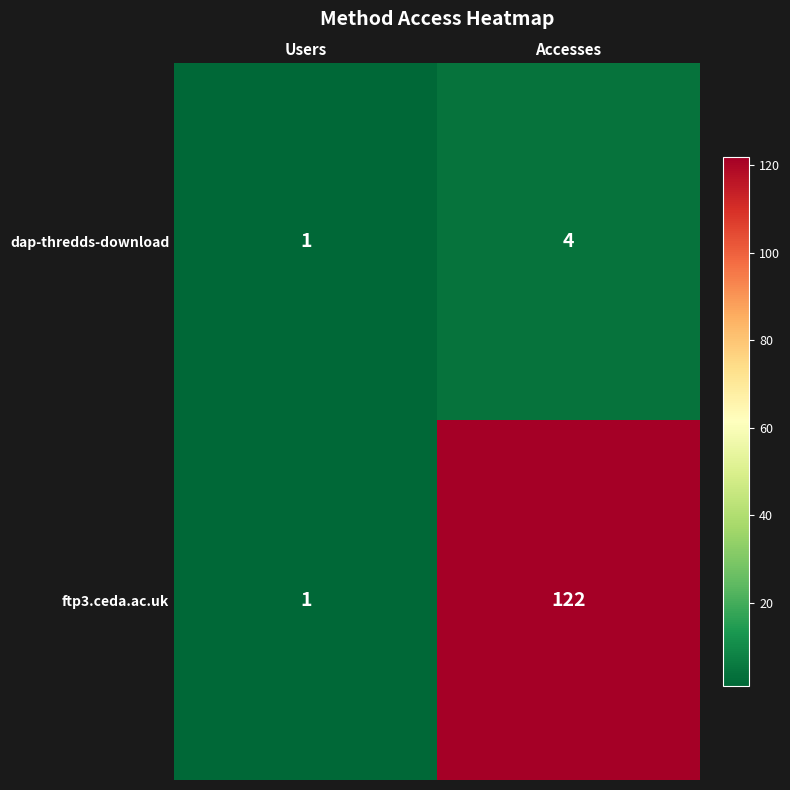

Where is ftp3.ceda.ac.uk nearest to the value 61?

Users